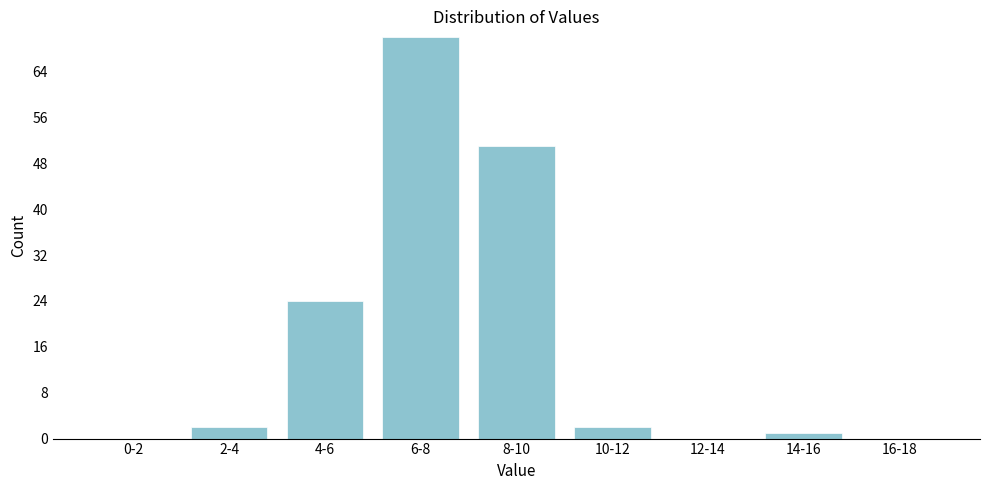

Reading right to left, what are all the values shown in this chart?

16-18=0	14-16=1	12-14=0	10-12=2	8-10=51	6-8=70	4-6=24	2-4=2	0-2=0